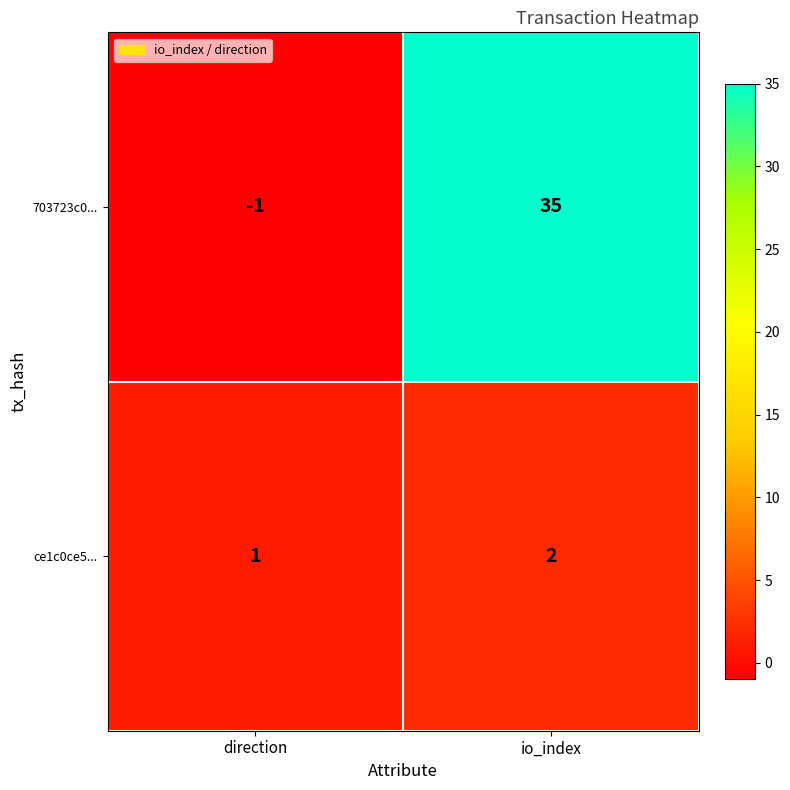

At which category does the chart reach its minimum across all series?

direction